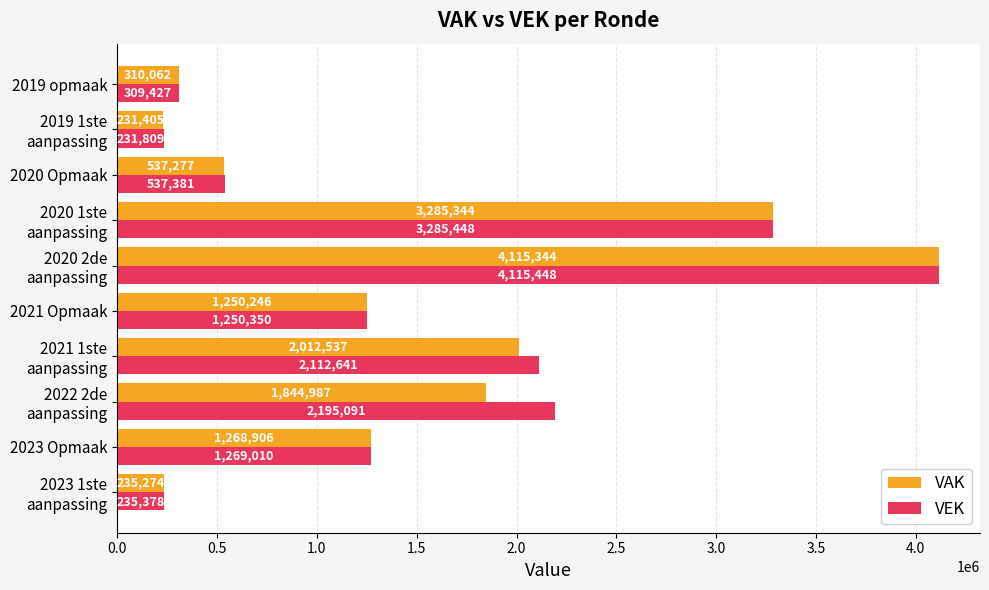

Is it true that VAK equals 887037 at 2020 Opmaak?

False